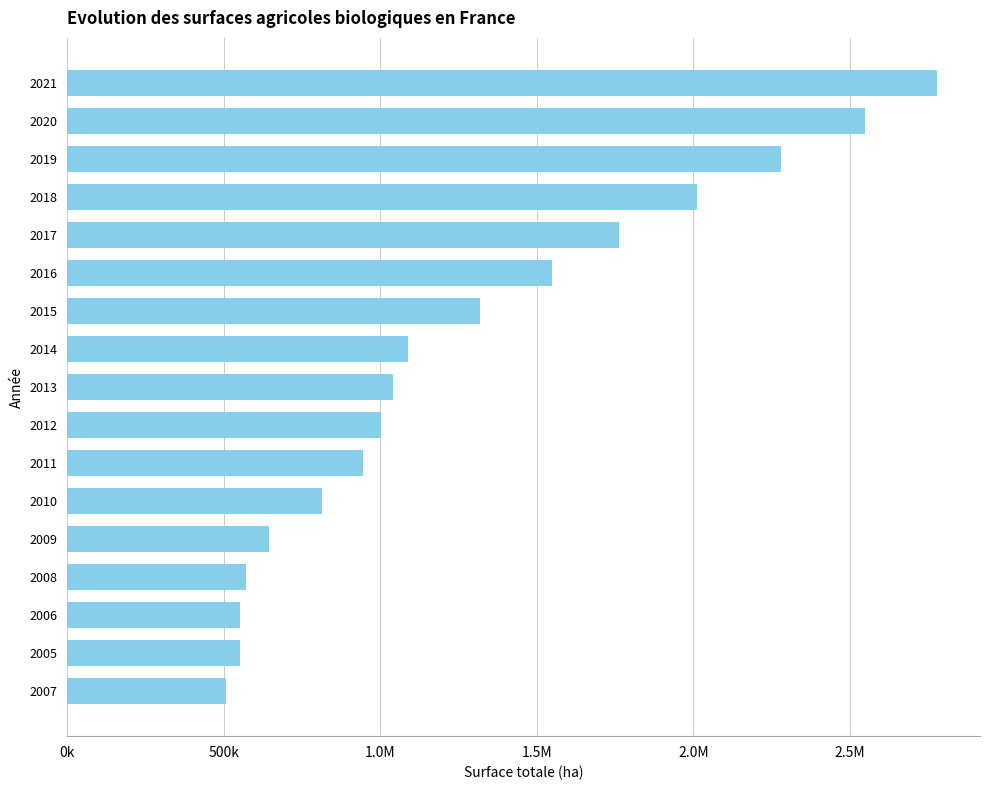

What is the sum of all values?

21951869.4